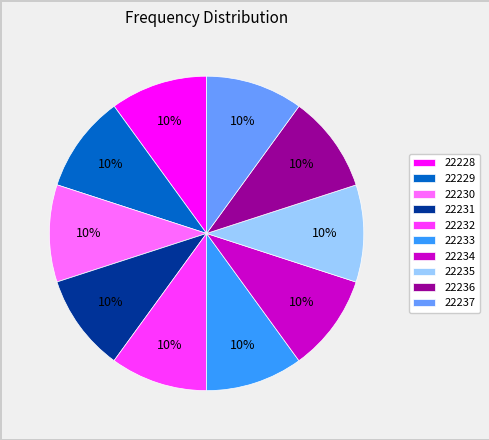

Does any single category account for the majority?

No